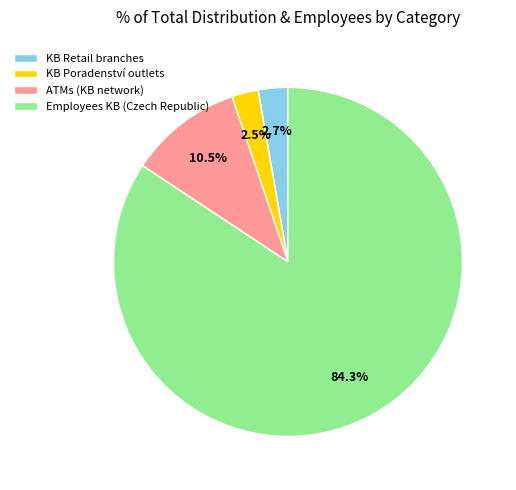

What is the ratio of the value at KB Retail branches to the value at ATMs (KB network)?

0.3